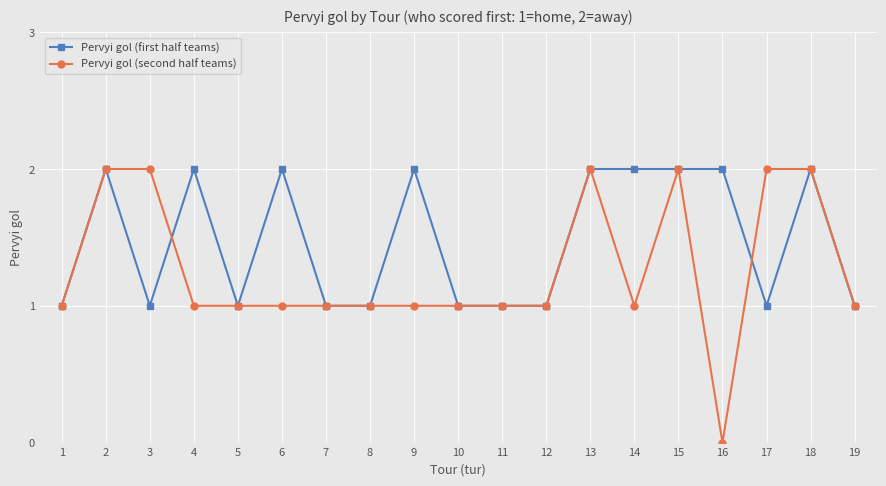

Reading right to left, list all the values displayed in this chart.

Pervyi gol (first half teams): 1	2	1	2	2	2	2	1	1	1	2	1	1	2	1	2	1	2	1
Pervyi gol (second half teams): 1	2	2	0	2	1	2	1	1	1	1	1	1	1	1	1	2	2	1